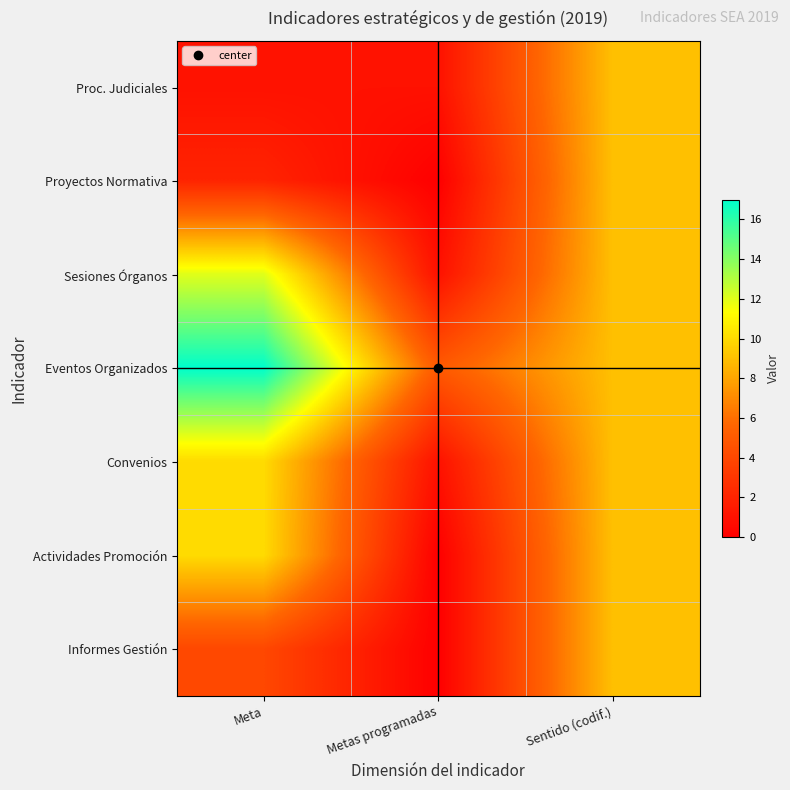

Which category has the highest value across all series?

Meta